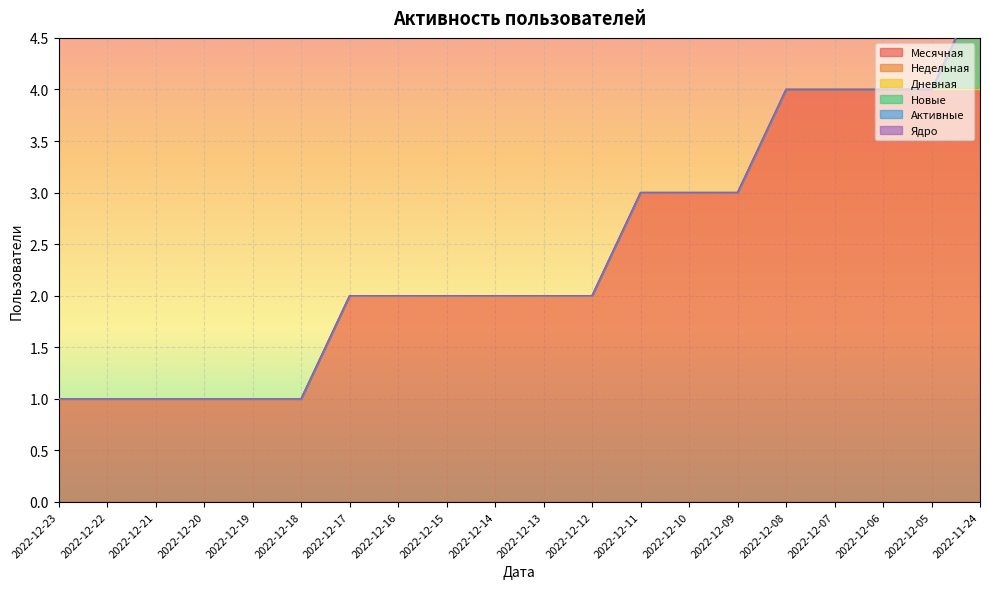

True or false: Ядро has more than 1 points higher than both neighbors.

False